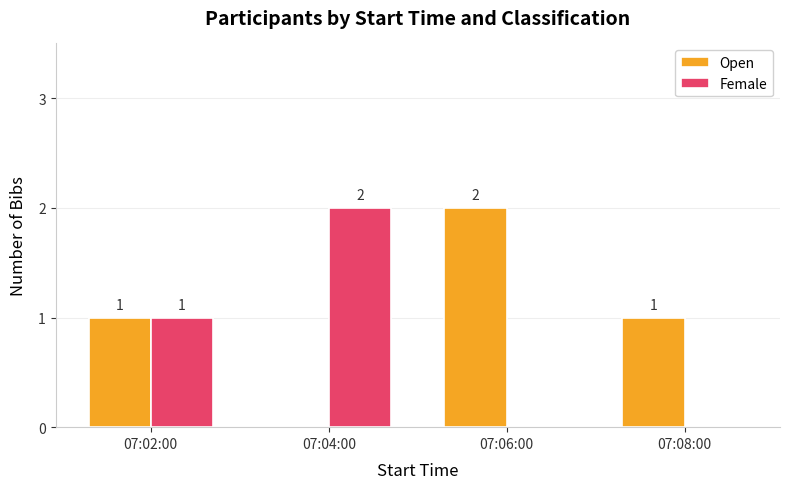

Is it true that Female equals 1 at 07:02:00?

True